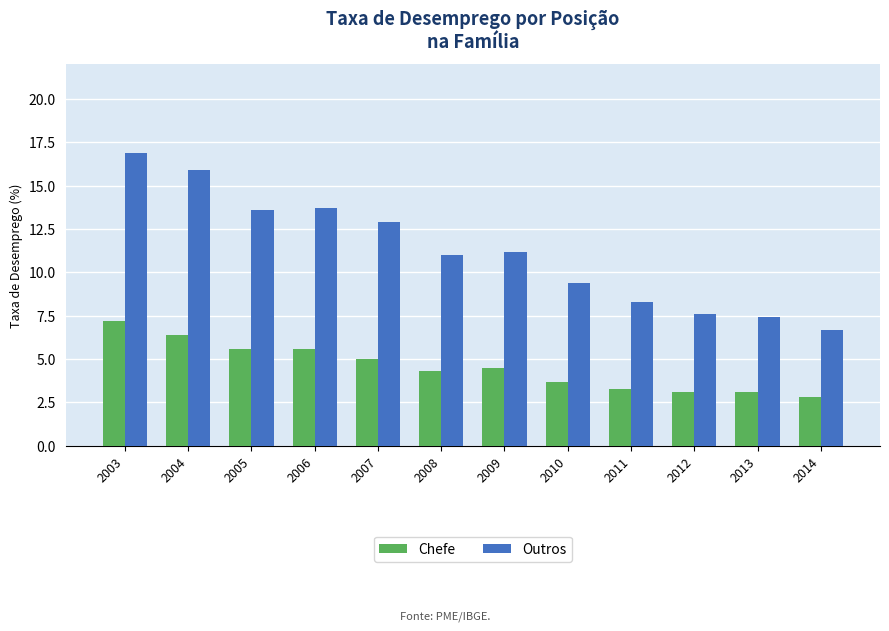

What is the difference between the maximum and minimum values in the Chefe series?

4.4